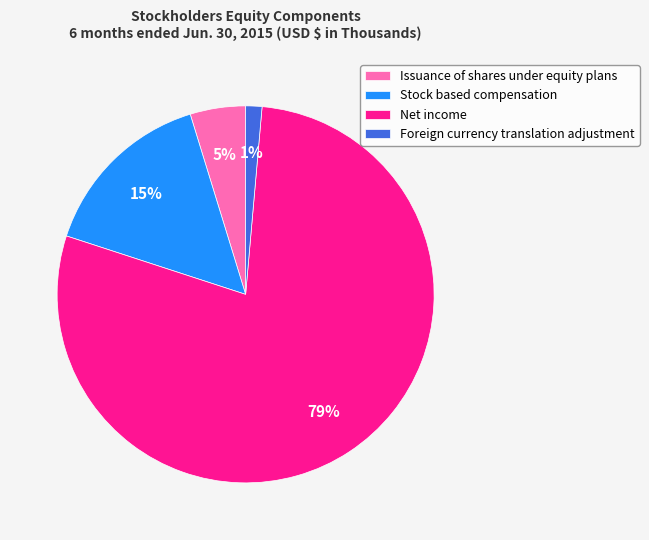

Between Issuance of shares under equity plans and Net income, which is larger?

Net income